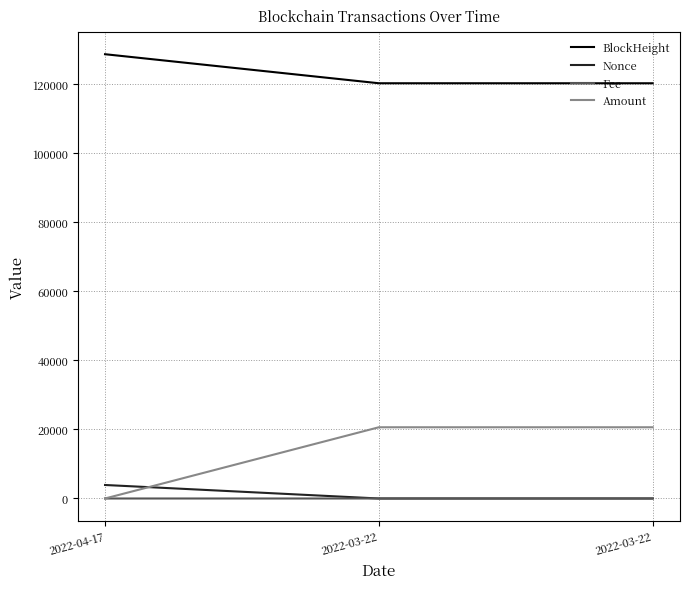

How many lines are shown in the chart?

4